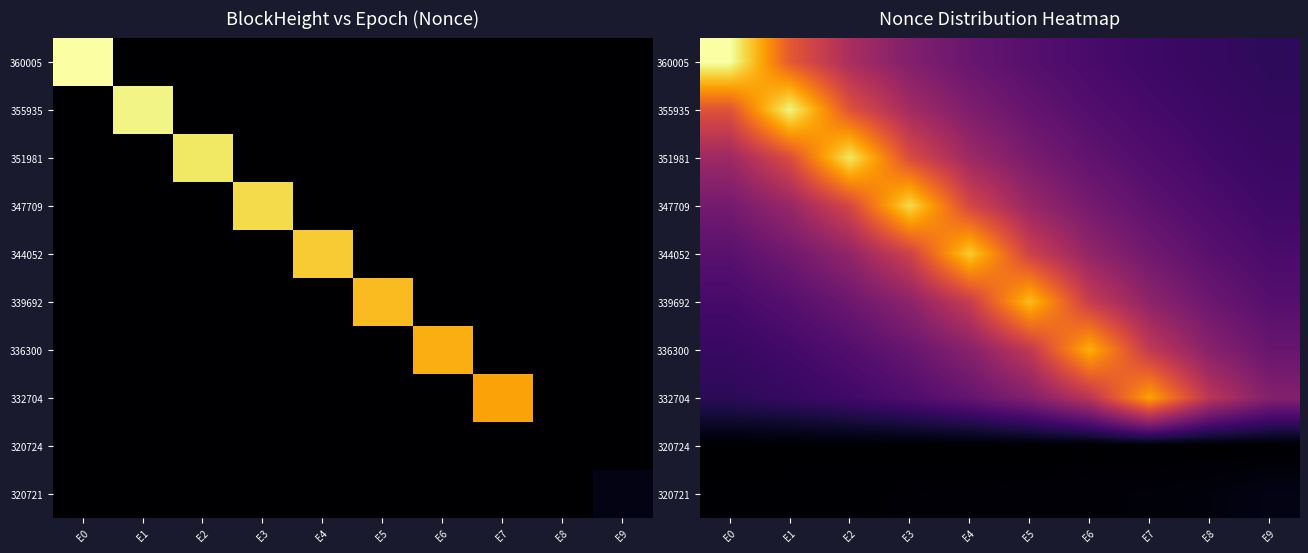

Which category has the lowest value in the 355935 series?

E9